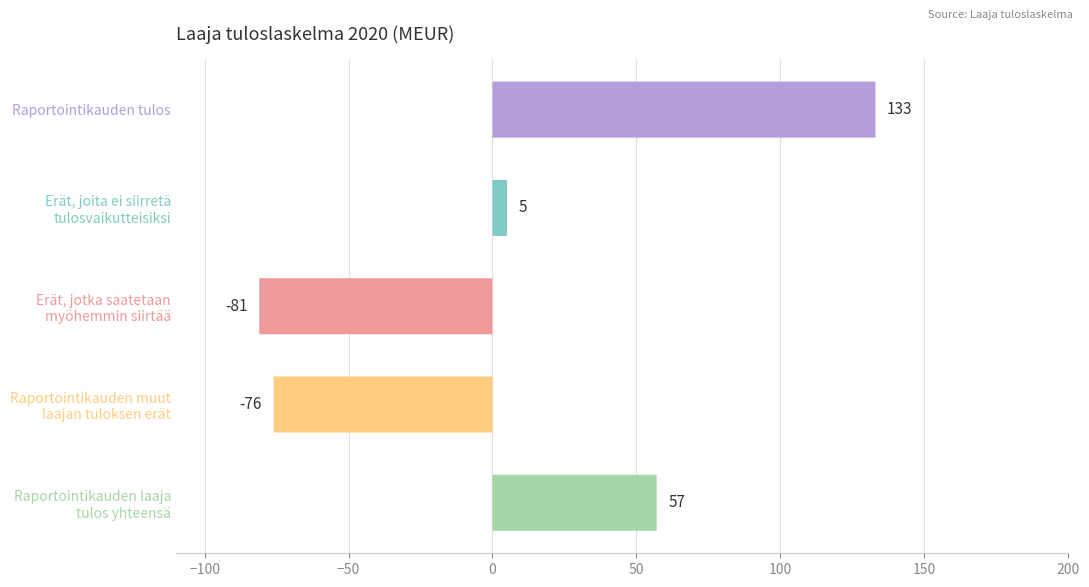

How many values are below zero?

2